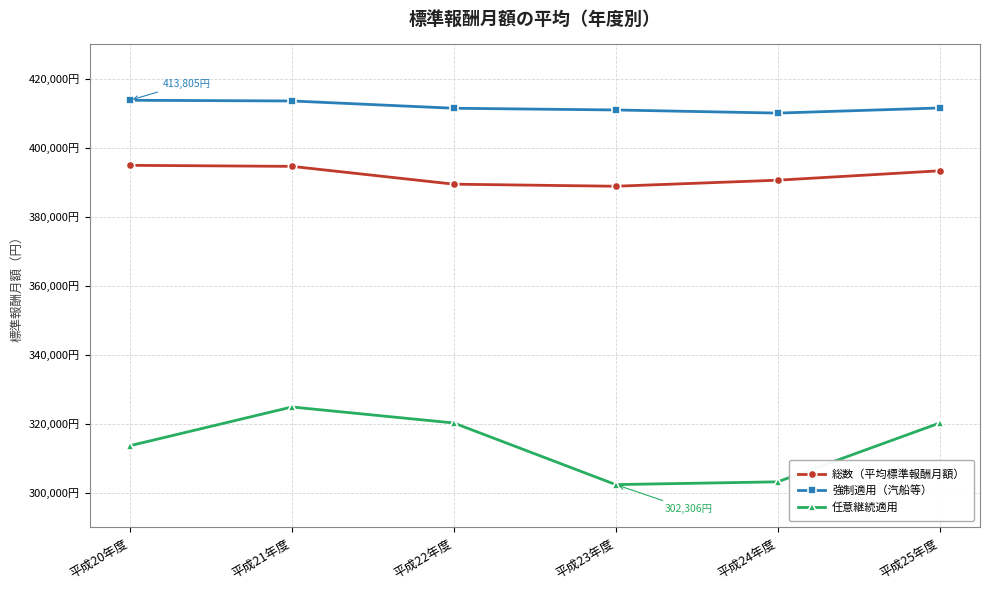

What is the approximate value of 任意継続適用 at 平成20年度?

313595